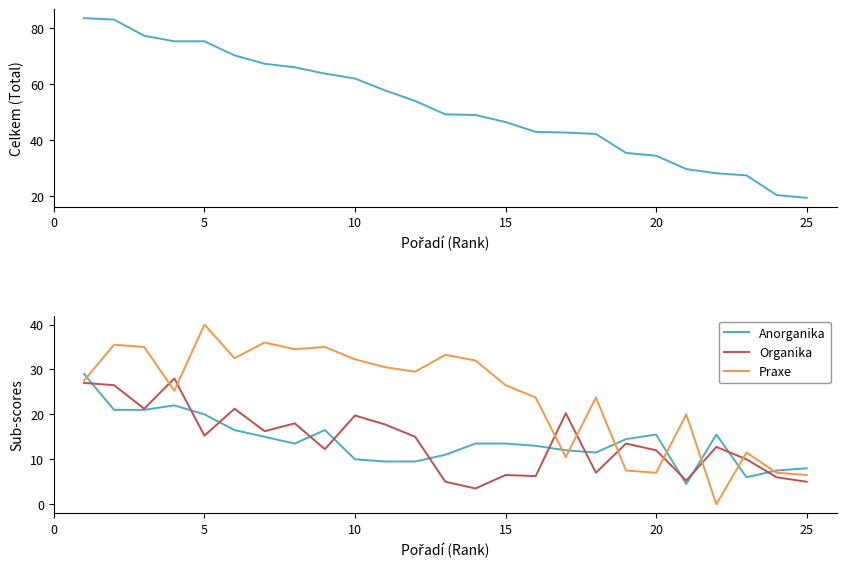

Is it true that Organika equals 6.5 at 15?

True